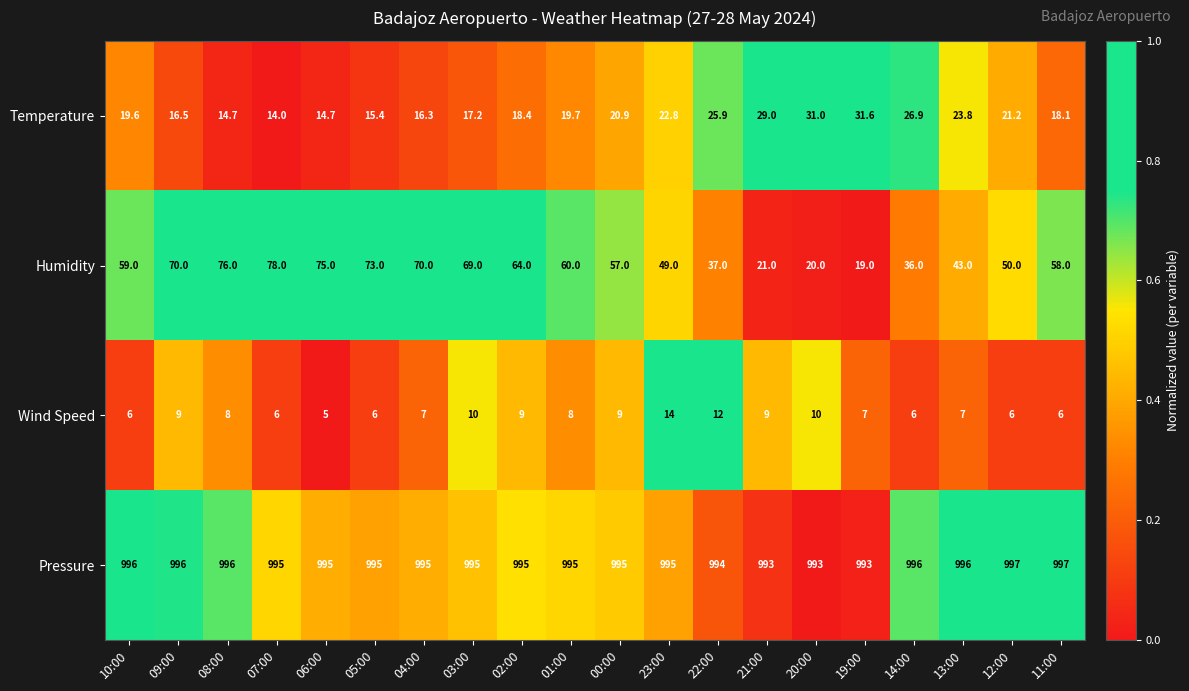

List the series in order of their peak value, highest first.

Pressure, Humidity, Temperature, Wind Speed